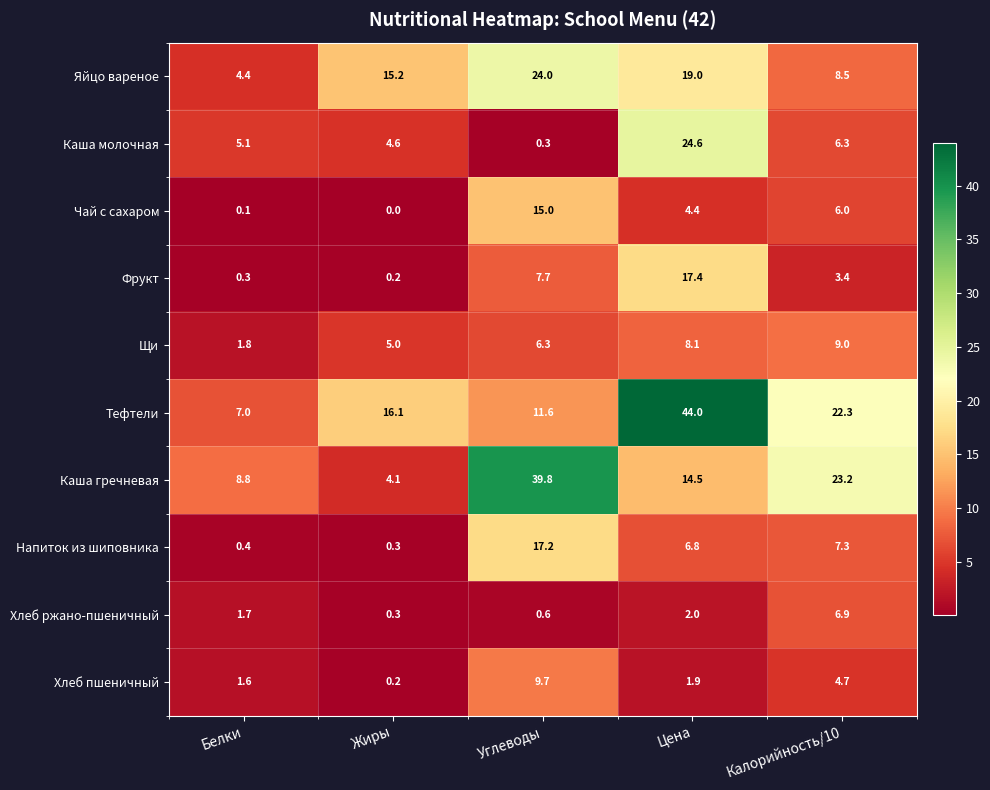

Between Углеводы and Калорийность/10, which series saw the biggest shift?

Каша гречневая